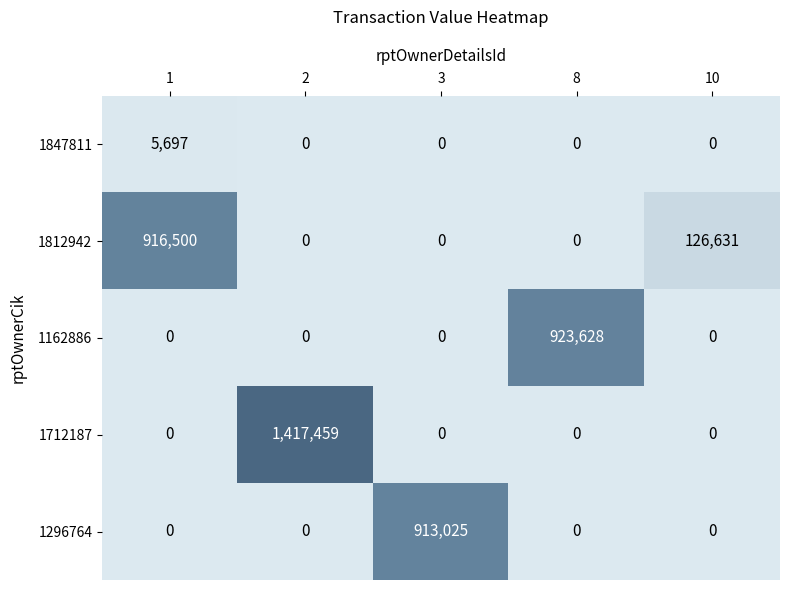

Count the number of categories in the chart.

5